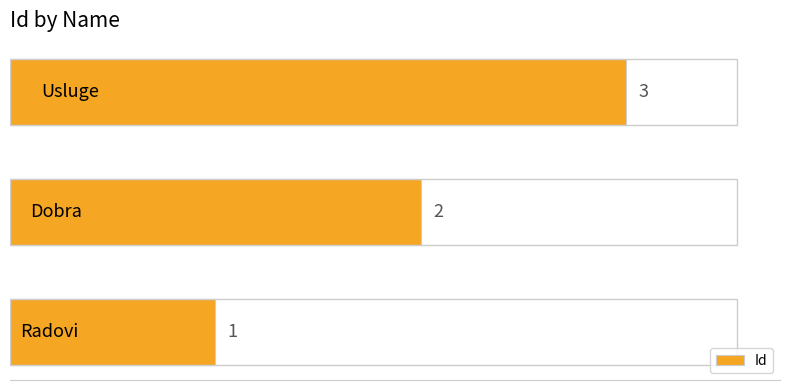

What is the sum of all values?

6